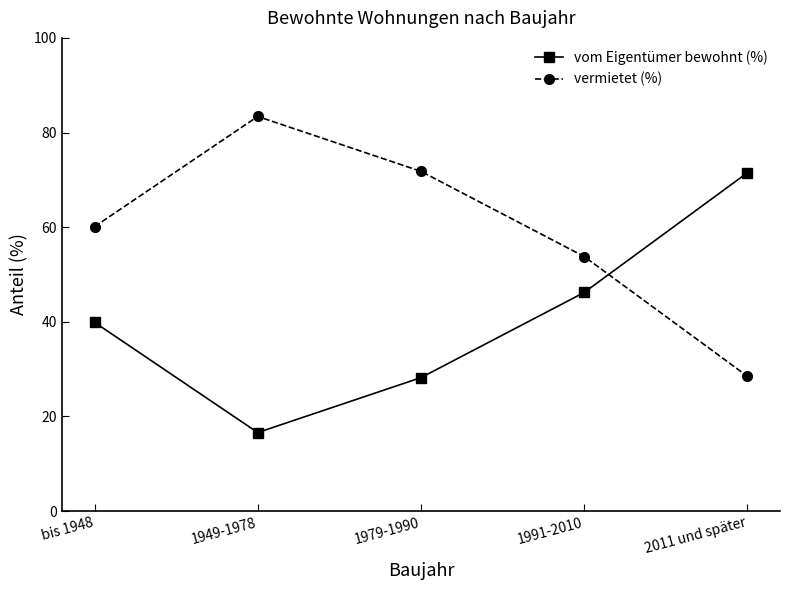

What is the value of the vom Eigentümer bewohnt (%) point at the 4th from the left?

46.2